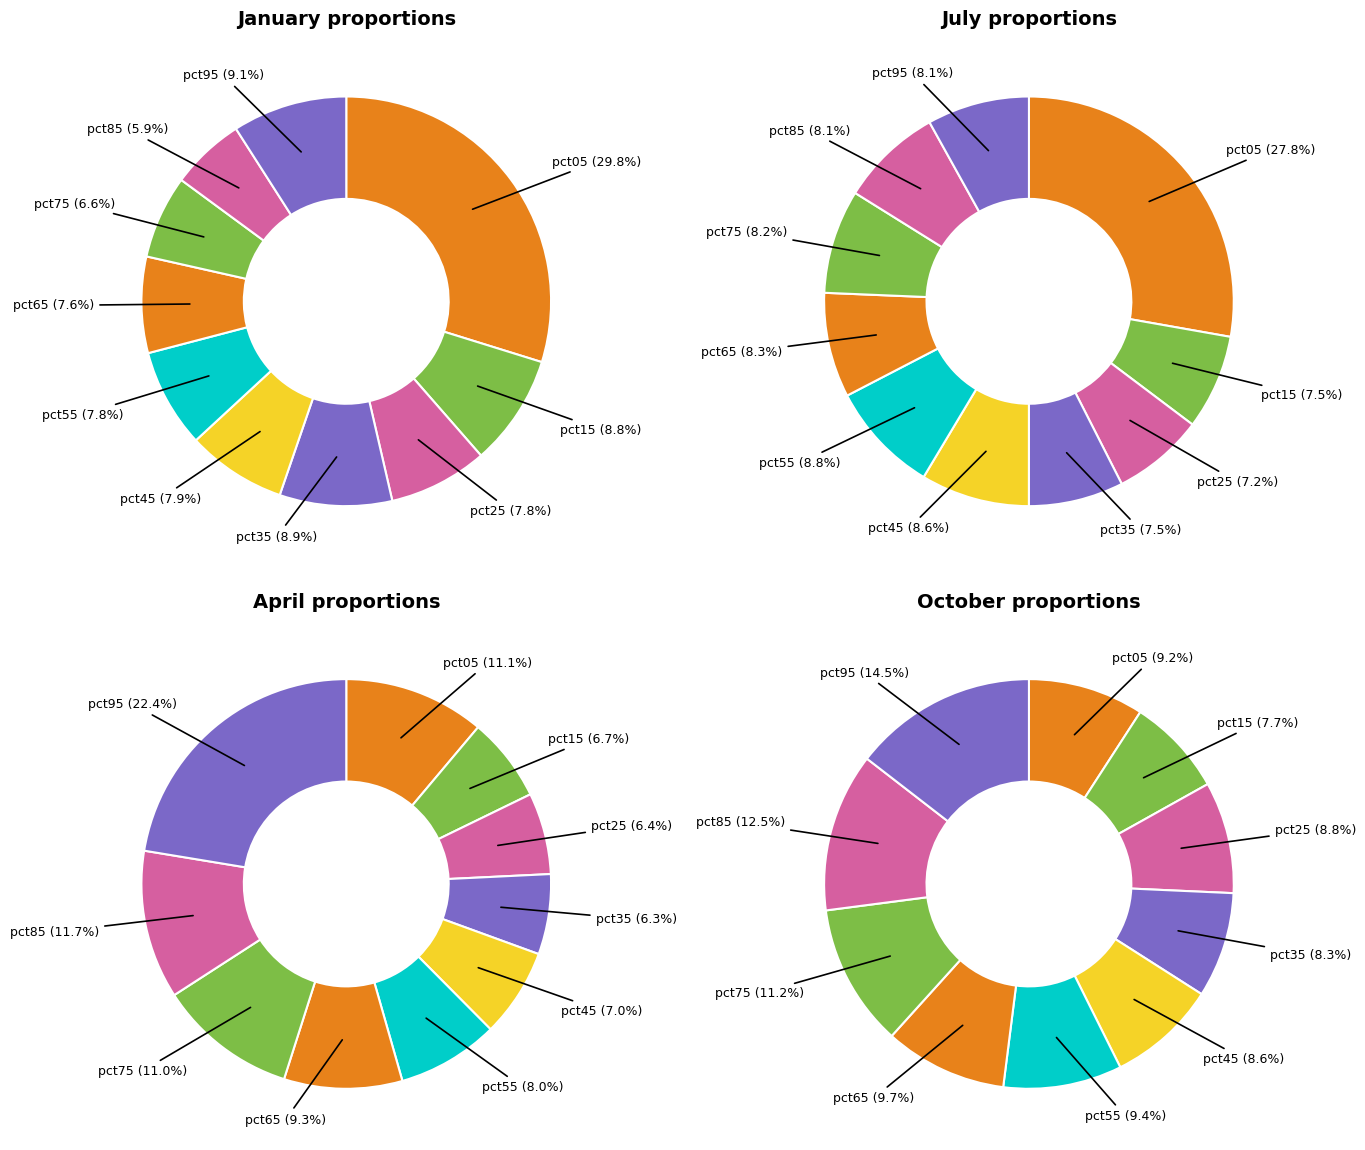

To the nearest percent, what is the difference between the largest and smallest slice percentages?

21%